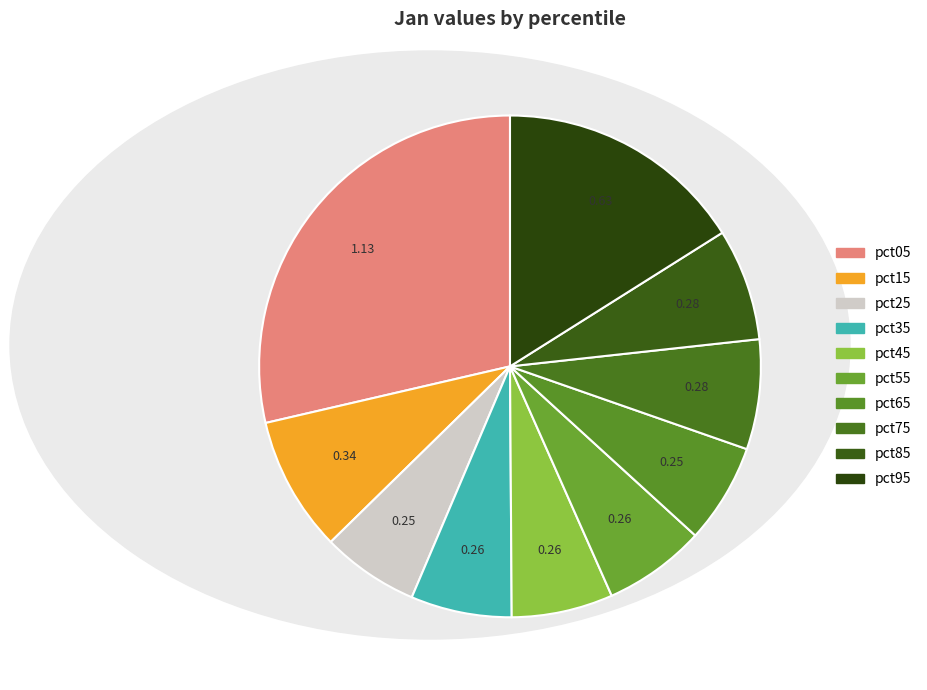

To the nearest percent, what is the average slice percentage?

10%